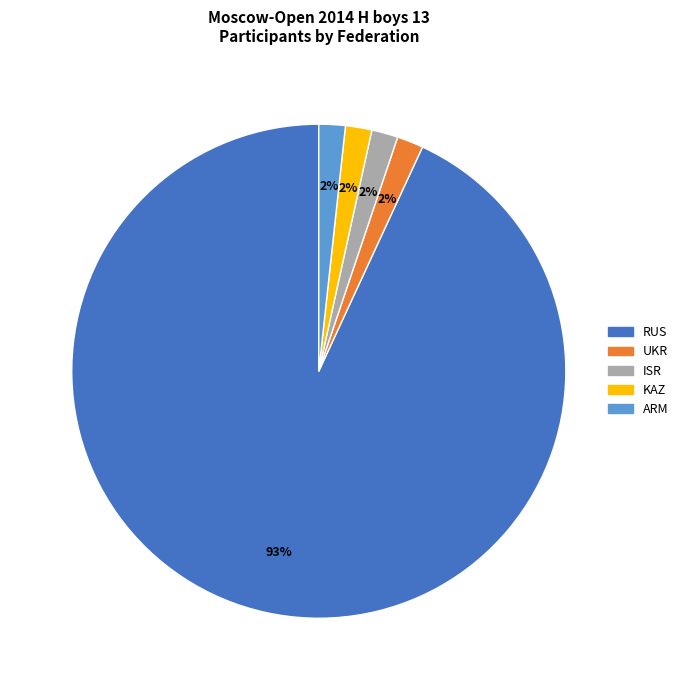

To the nearest percent, what is the average slice percentage?

20%